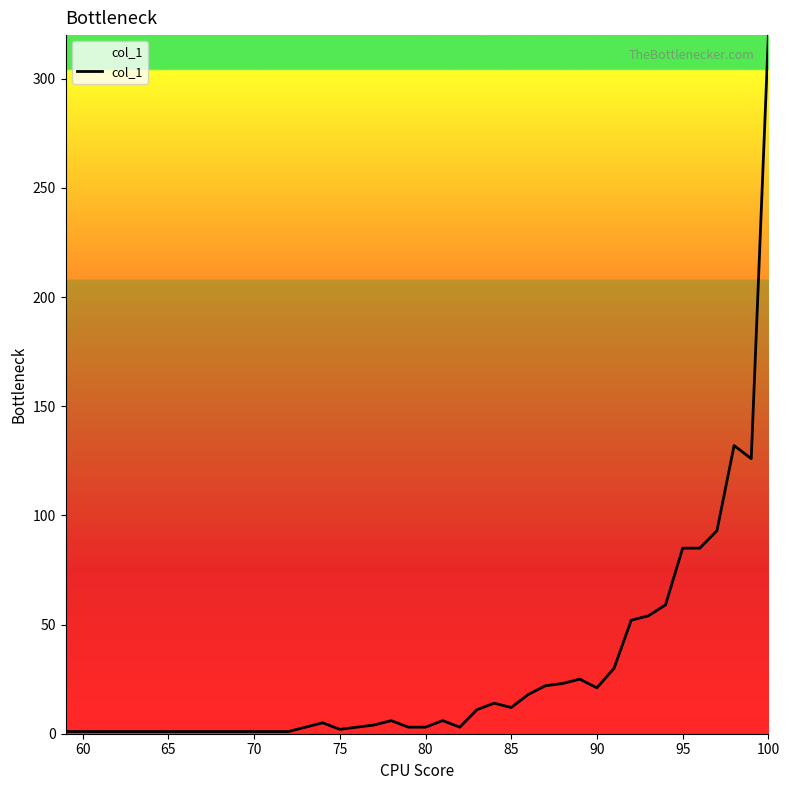

What is the difference between the maximum and minimum values?

319